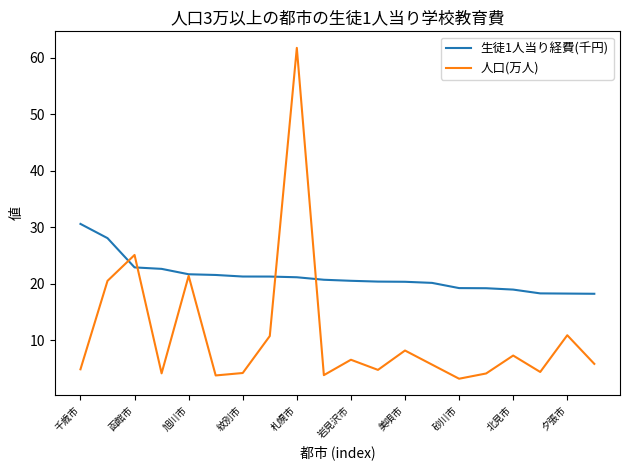

Rank the series by their maximum value, from lowest to highest.

生徒1人当り経費(千円), 人口(万人)